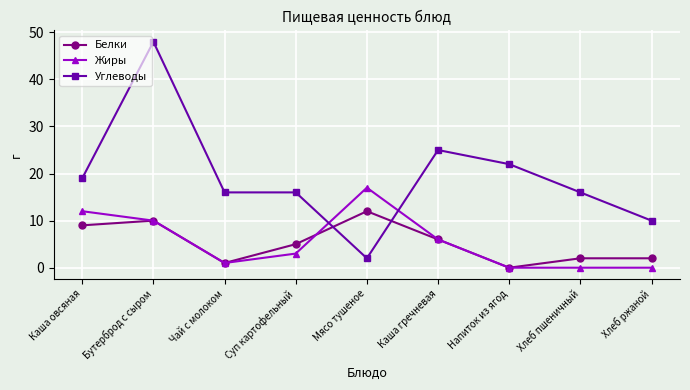

What are all the series names shown in the legend?

Белки, Жиры, Углеводы